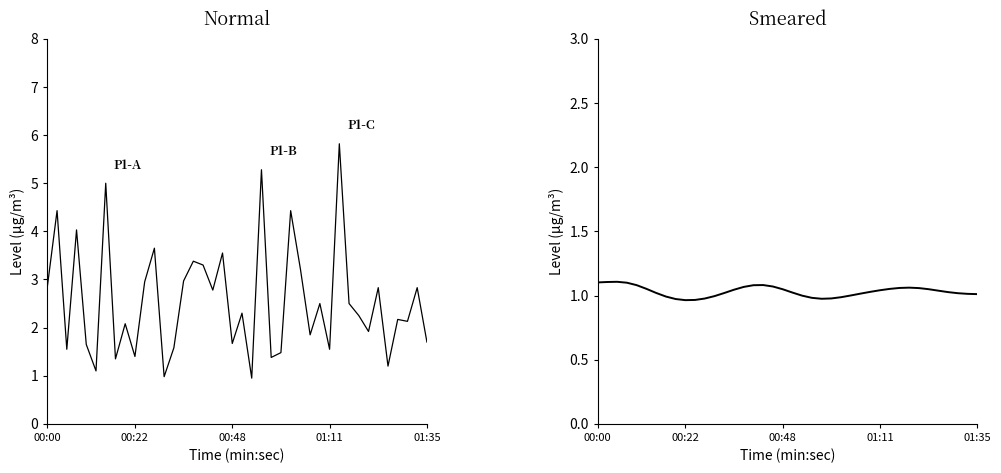

The value of P1 at 01:11 is 0.9. True or false?

False